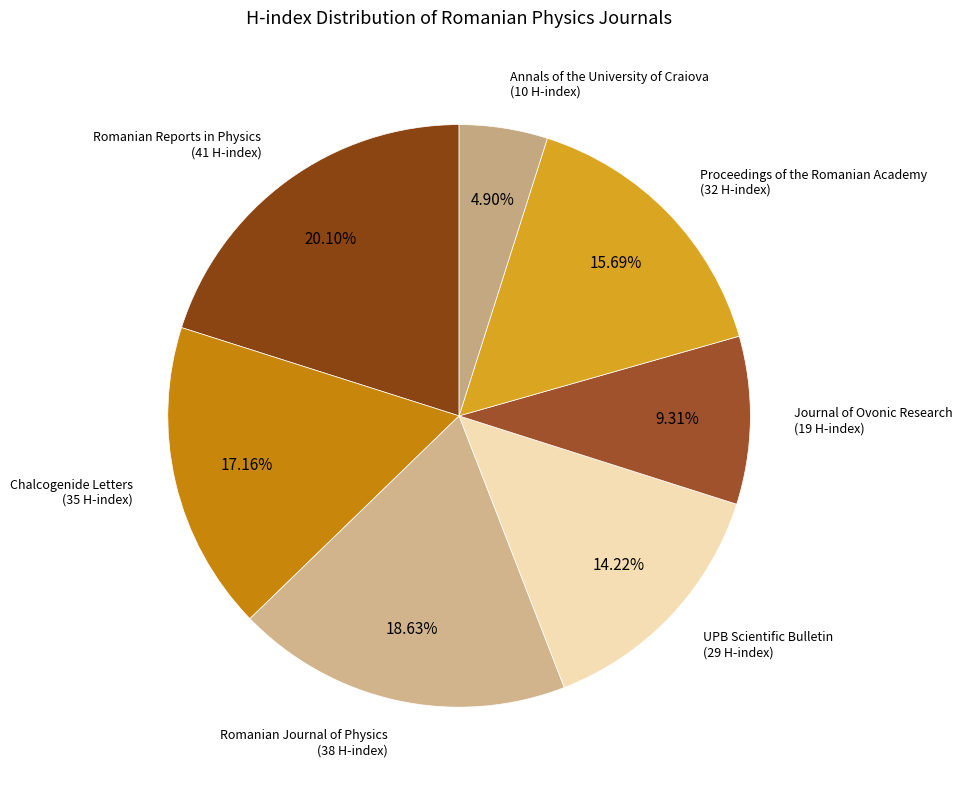

Which slice is the largest?

Romanian Reports in Physics